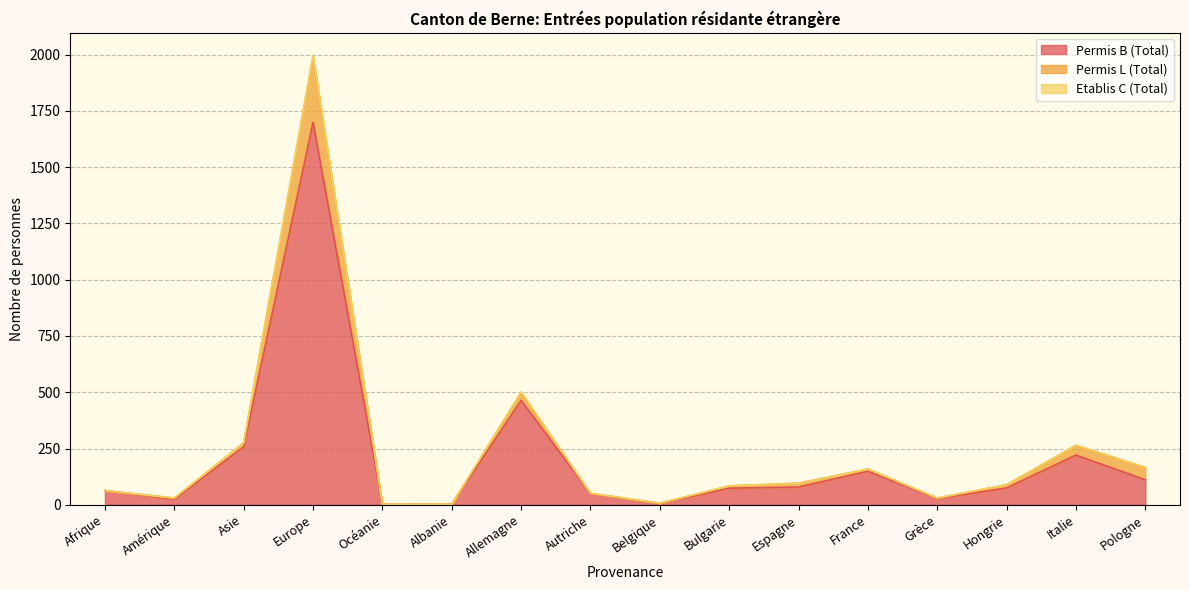

How many lines are shown in the chart?

3